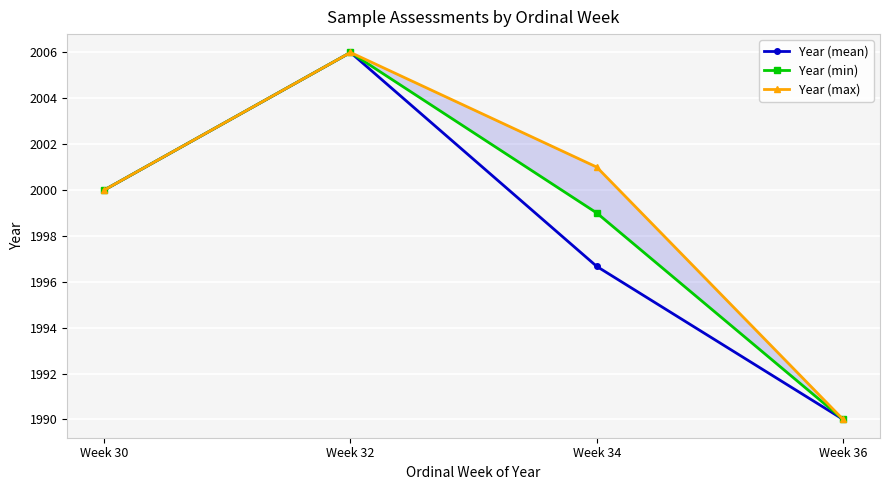

Where is the first local maximum for Year (max)?

Week 32